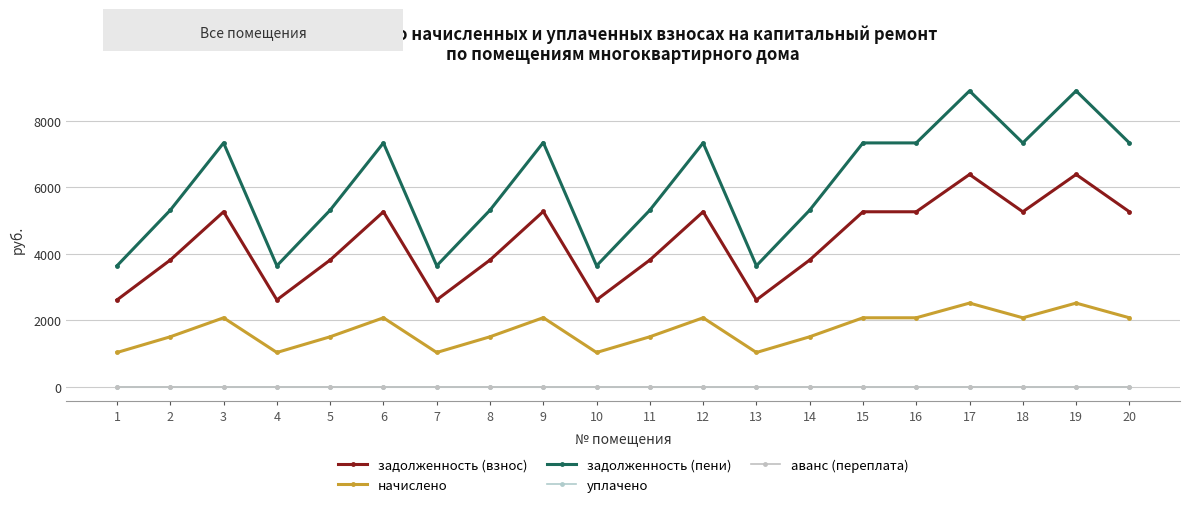

What is the average value of the задолженность (пени) series?

6060.7